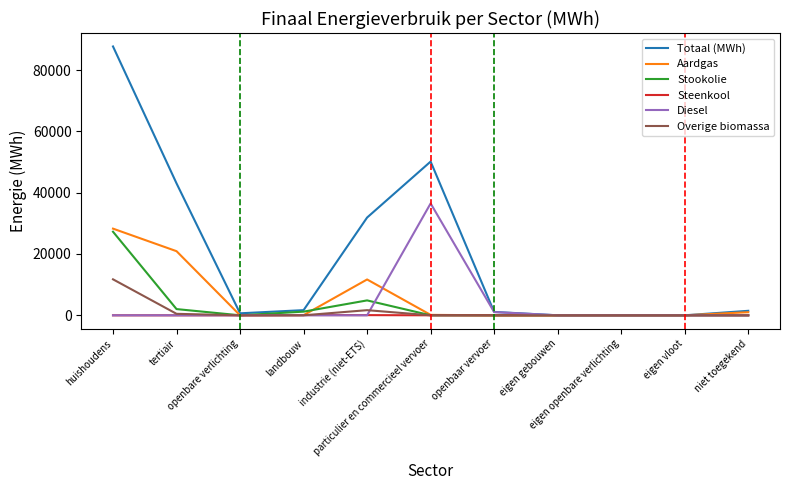

Which series has the largest total across all categories?

Totaal (MWh)